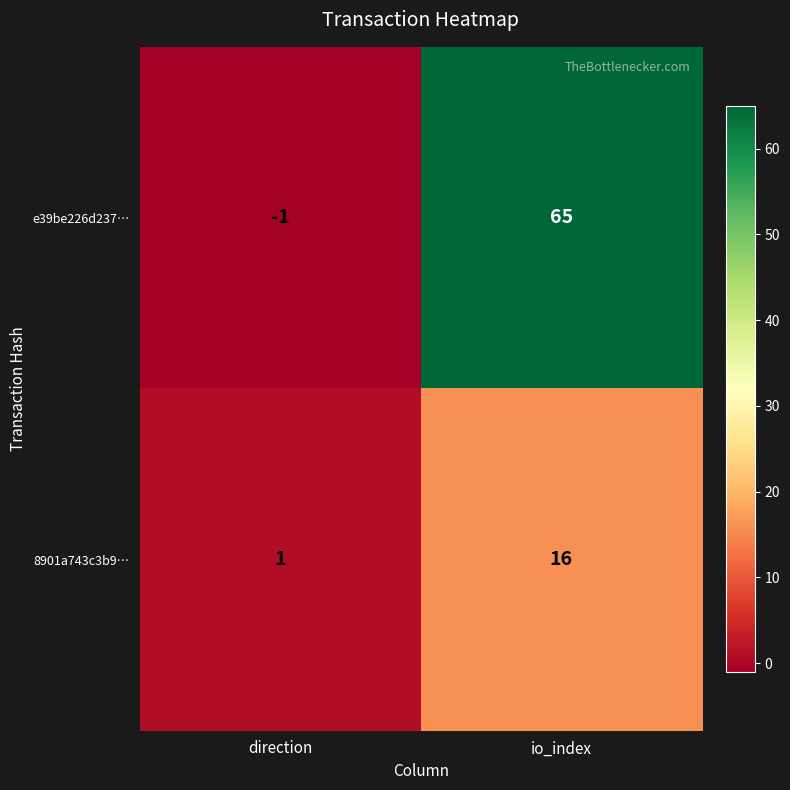

The value of 8901a743c3b9… at io_index is 8. True or false?

False